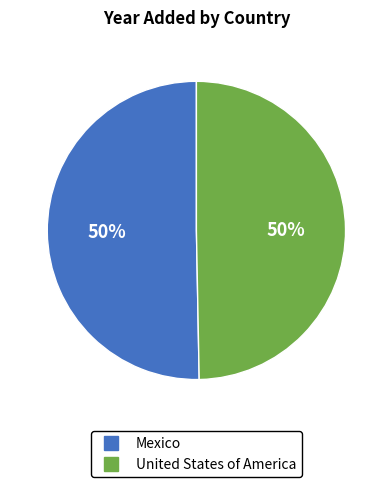

The Mexico slice represents 50% of the pie. True or false?

True